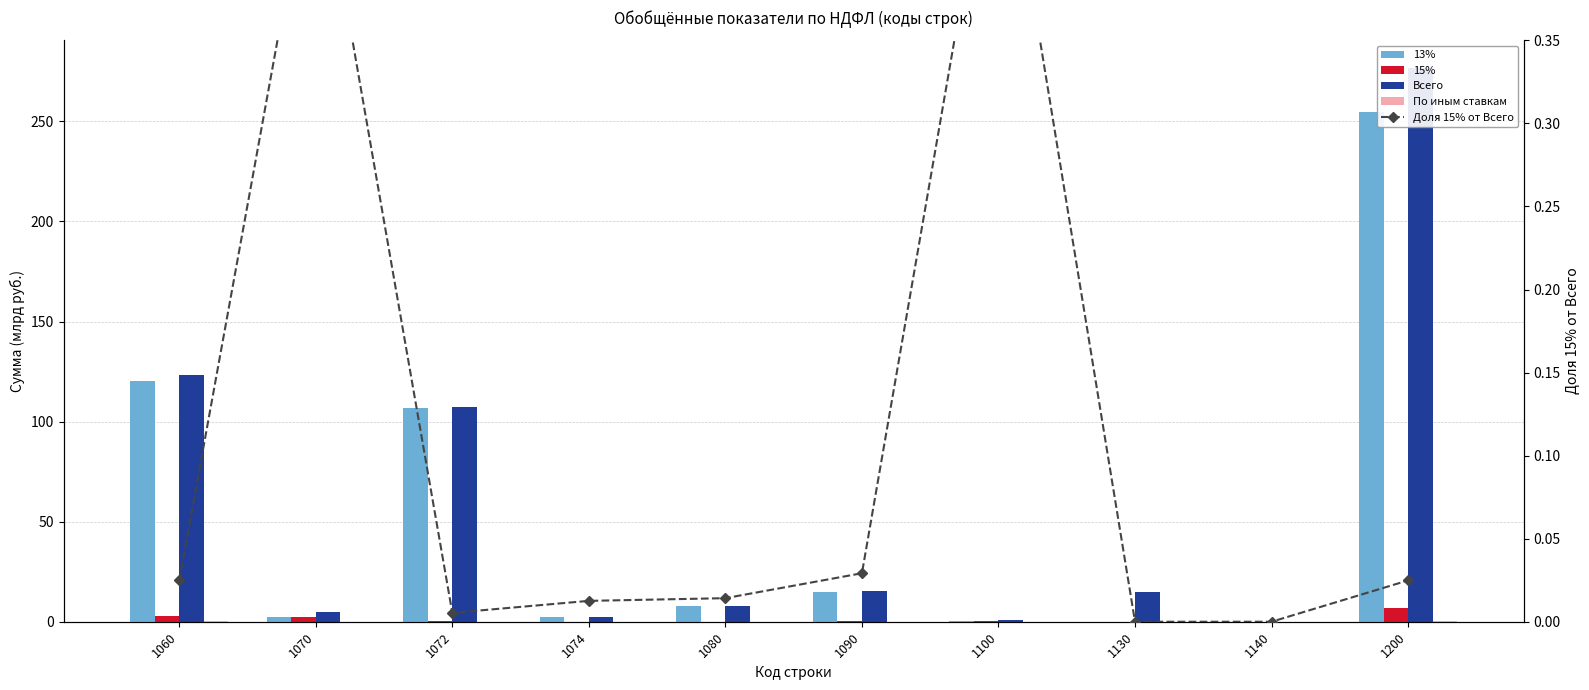

The Всего series shows 0.2 at 1100. True or false?

False